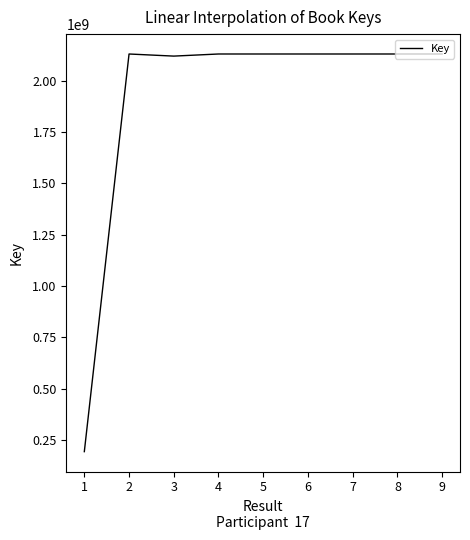

The value at 6 is 2130390832. True or false?

True